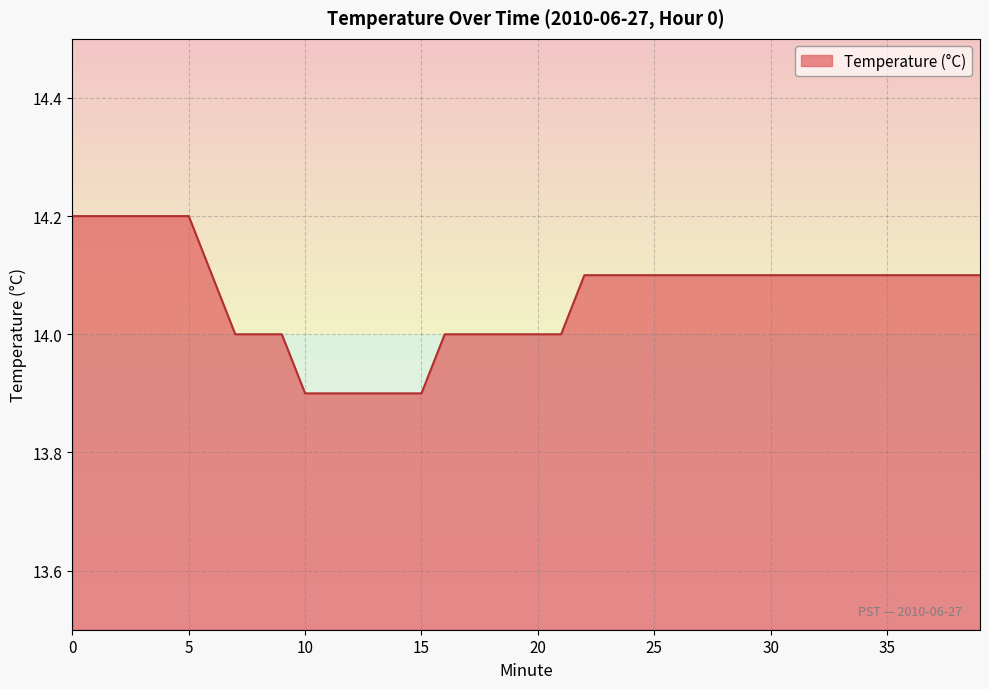

Reading right to left, transcribe all the data shown in this chart.

14.1	14.1	14.1	14.1	14.1	14.1	14.1	14.1	14.1	14.1	14.1	14.1	14.1	14.1	14.1	14.1	14.1	14.1	14.0	14.0	14.0	14.0	14.0	14.0	13.9	13.9	13.9	13.9	13.9	13.9	14.0	14.0	14.0	14.1	14.2	14.2	14.2	14.2	14.2	14.2